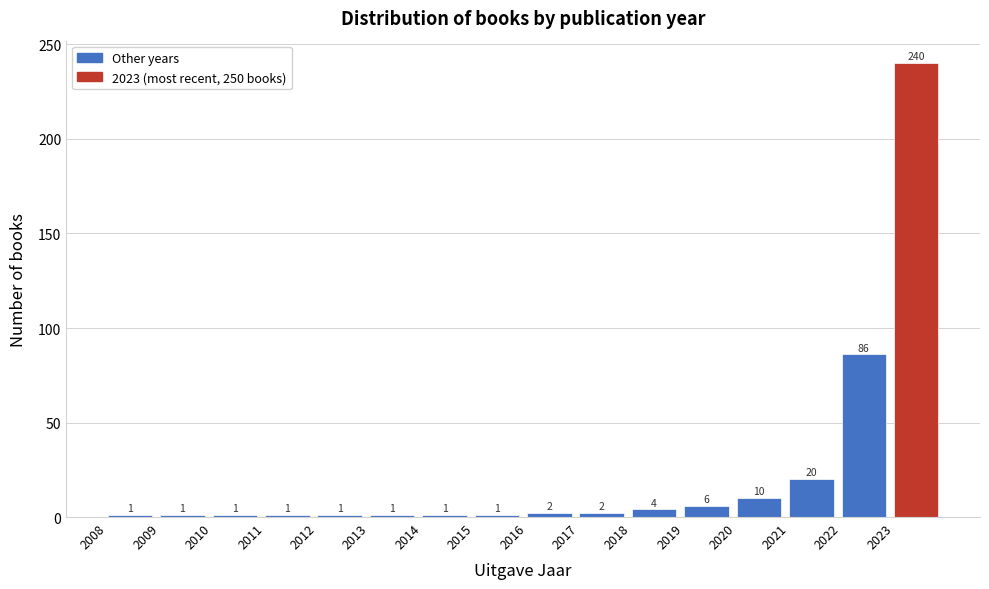

How tall is the bar that spans 2008 to 2009 on the x-axis?

1